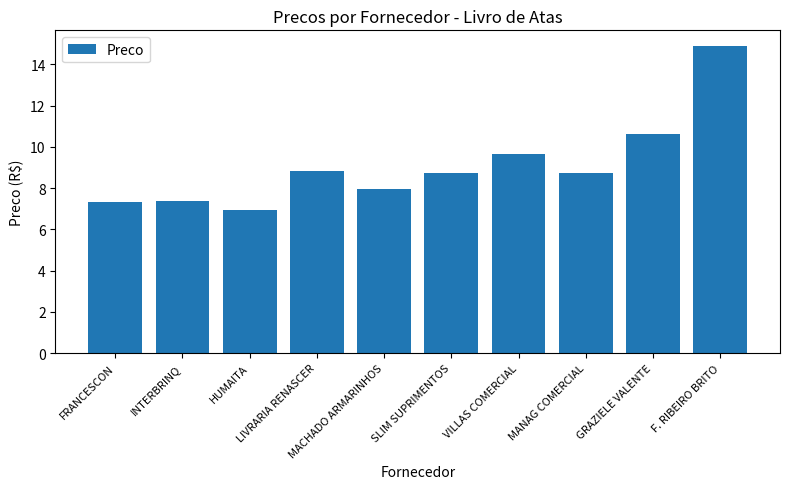

Count the number of data series in this chart.

1